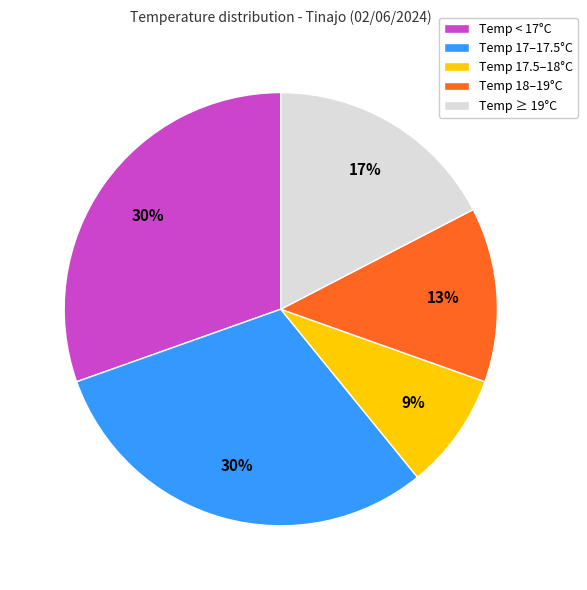

What is the smallest slice in the pie chart?

Temp 17.5–18°C